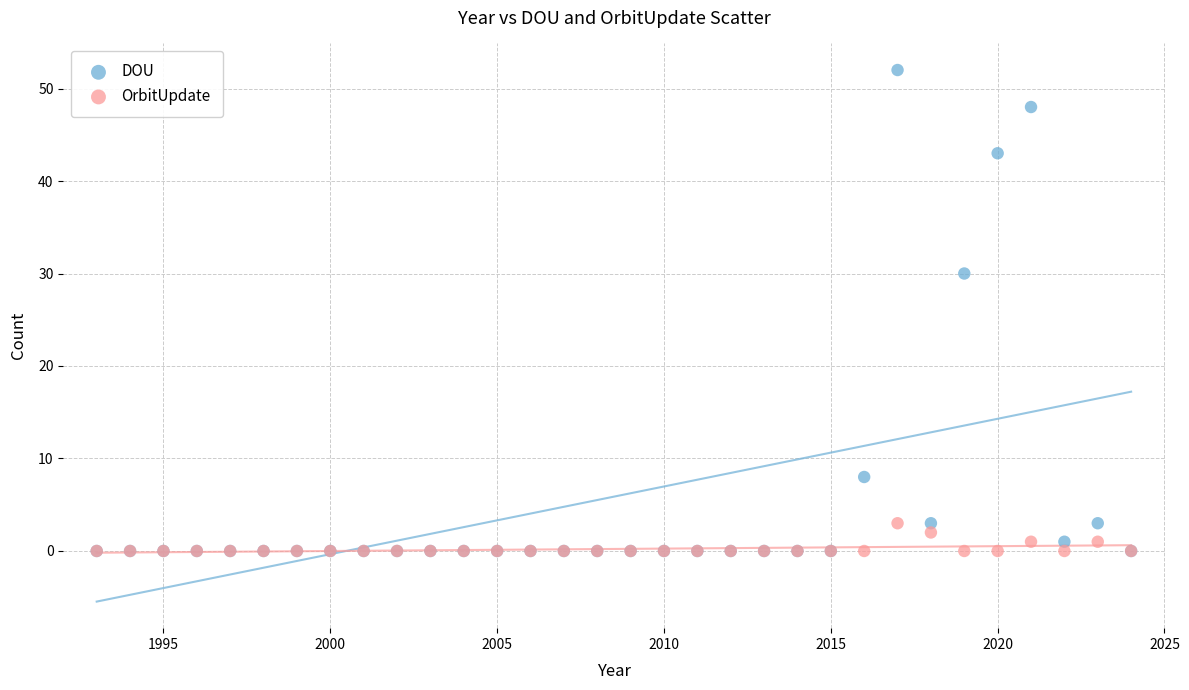

What are all the series names shown in the legend?

DOU, OrbitUpdate